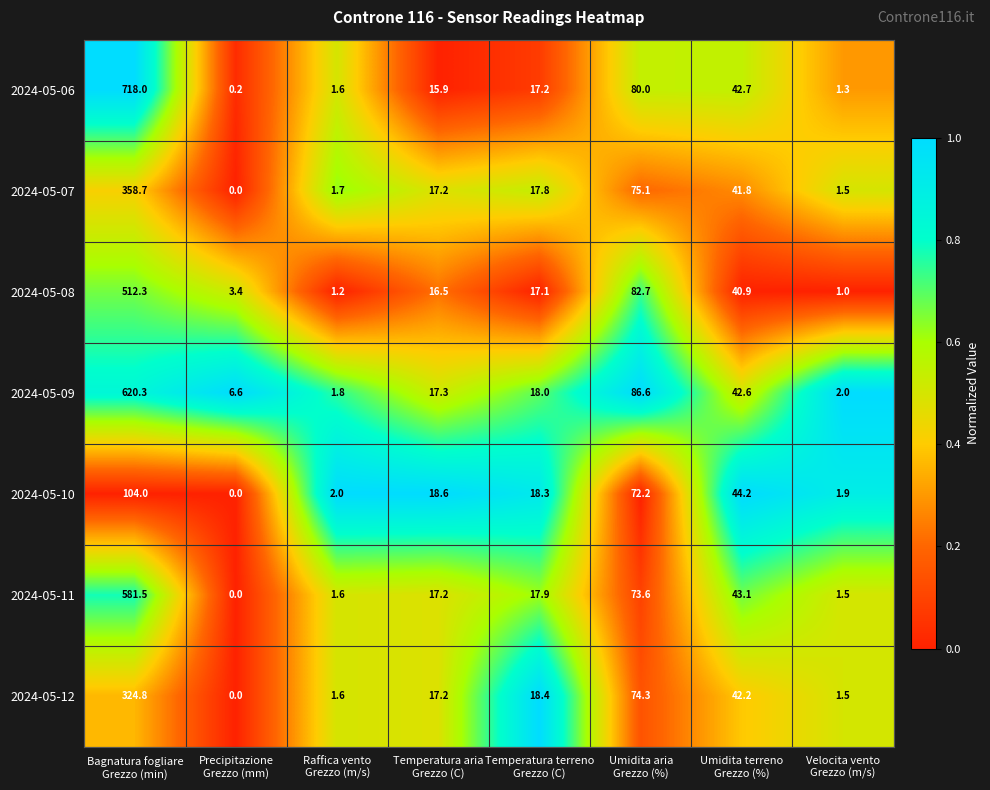

What is the maximum value for 2024-05-10?

104.0